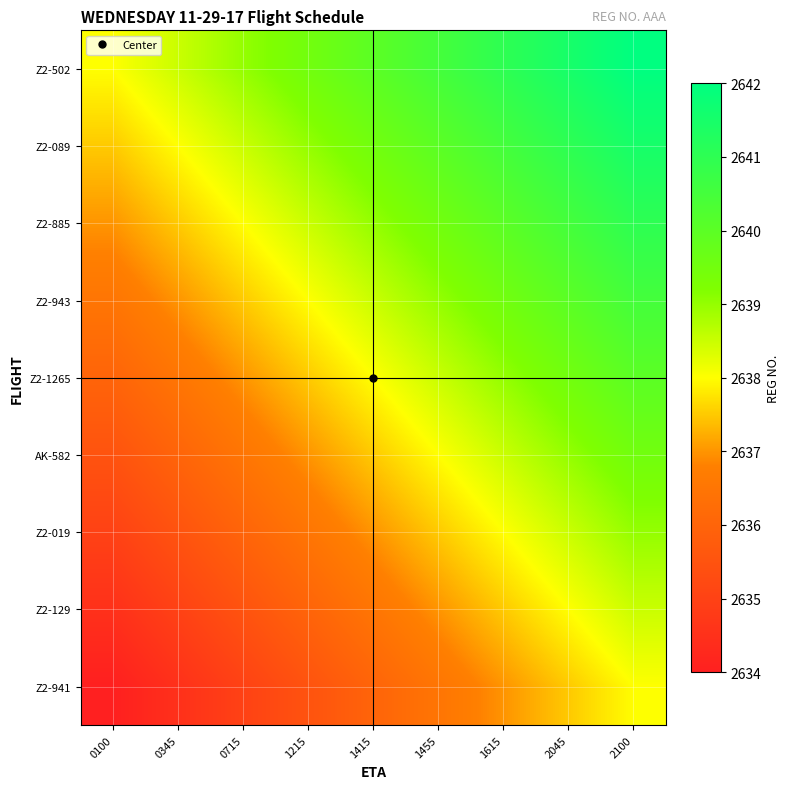

How many categories are shown in the chart?

9